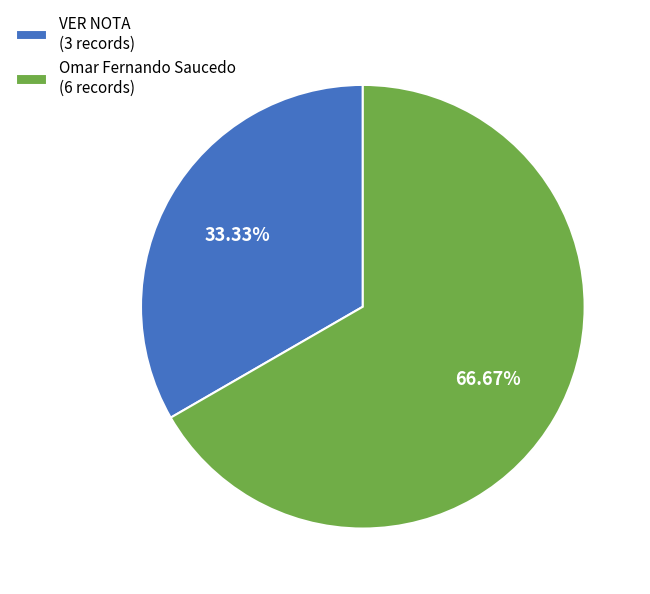

How many segments does this pie chart have?

2